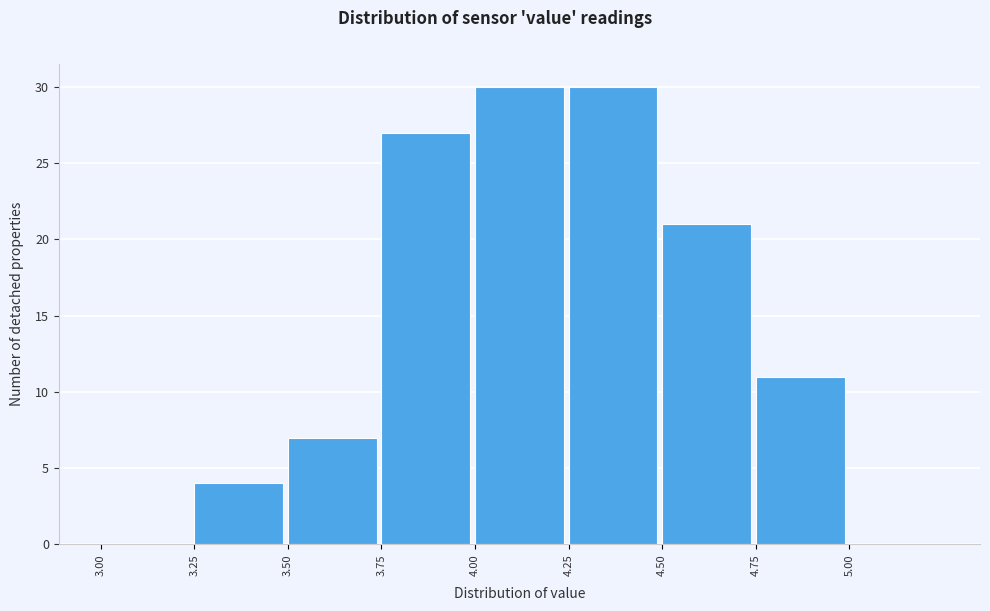

What is the height of the bar covering 4.50 to 4.75 on the x-axis? The values are not printed on the chart, so give them approximately, as read against the axis.

21